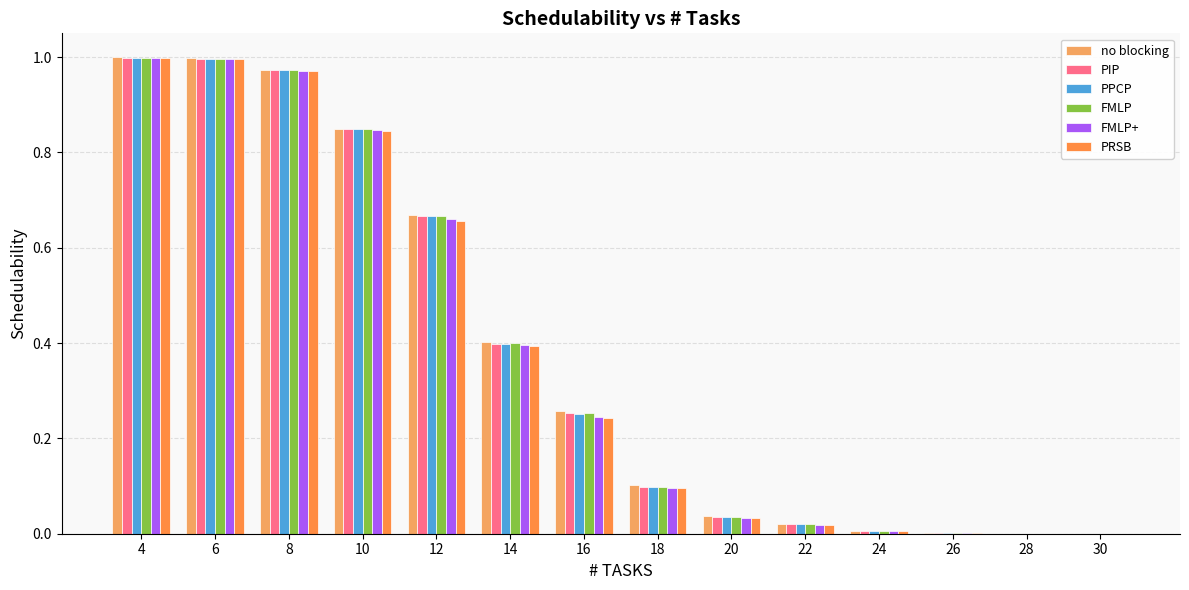

Count the number of categories in the chart.

14